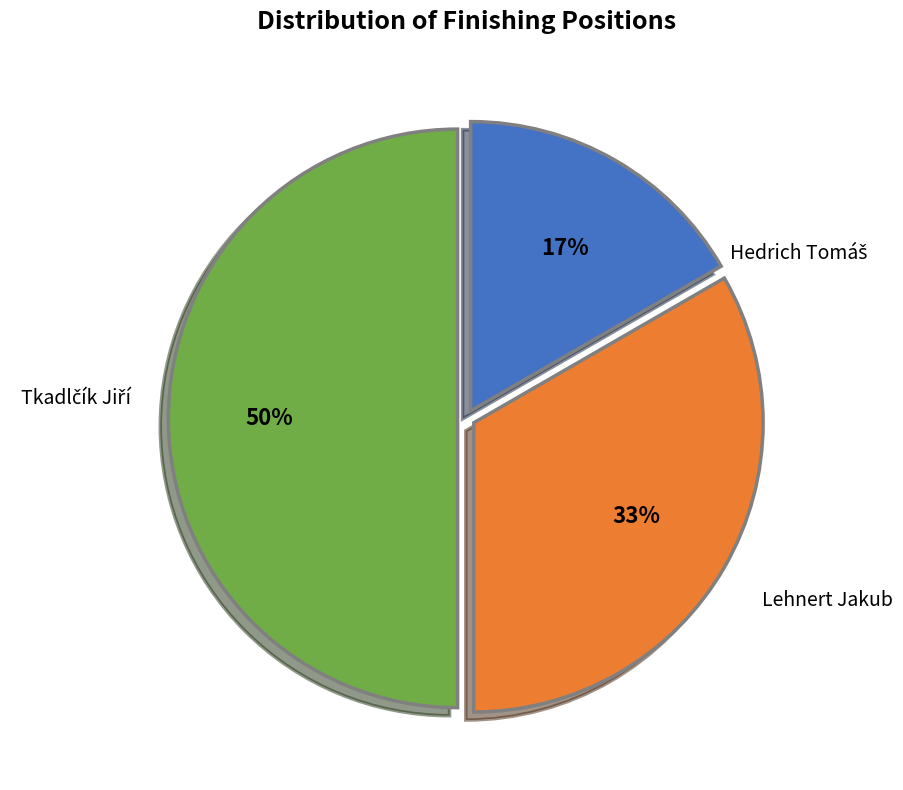

Does Lehnert Jakub represent more than half of the total?

No